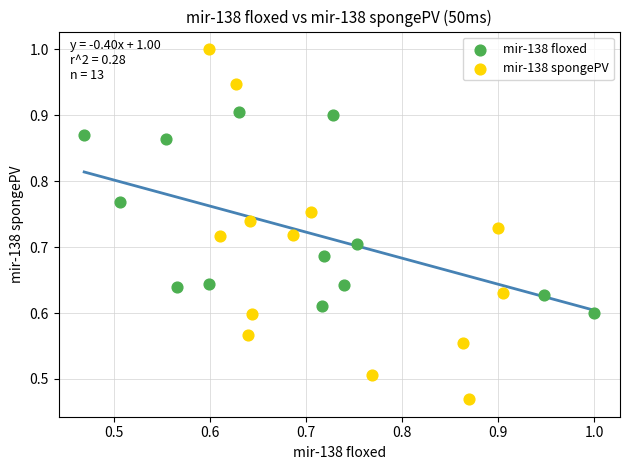

Which series has the largest Y range (max minus min)?

mir-138 spongePV